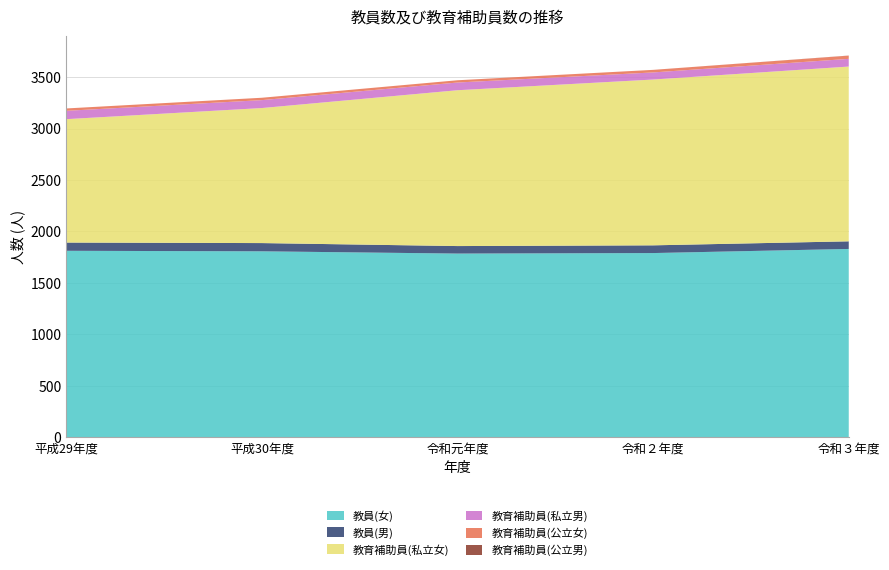

Reading left to right, transcribe all the data shown in this chart.

教員(女): 1812	1807	1785	1790	1830
教員(男): 80	80	73	75	74
教育補助員(私立女): 1199	1312	1514	1611	1698
教育補助員(私立男): 81	77	75	69	75
教育補助員(公立女): 23	23	22	25	31
教育補助員(公立男): 0	0	0	0	1